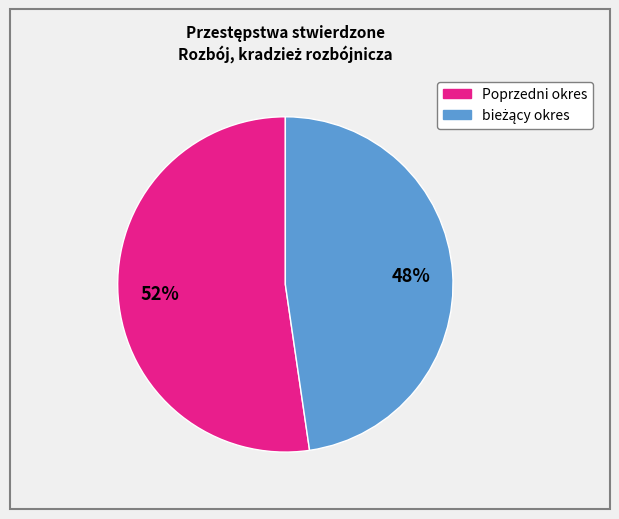

Is there a majority slice in this chart?

Yes